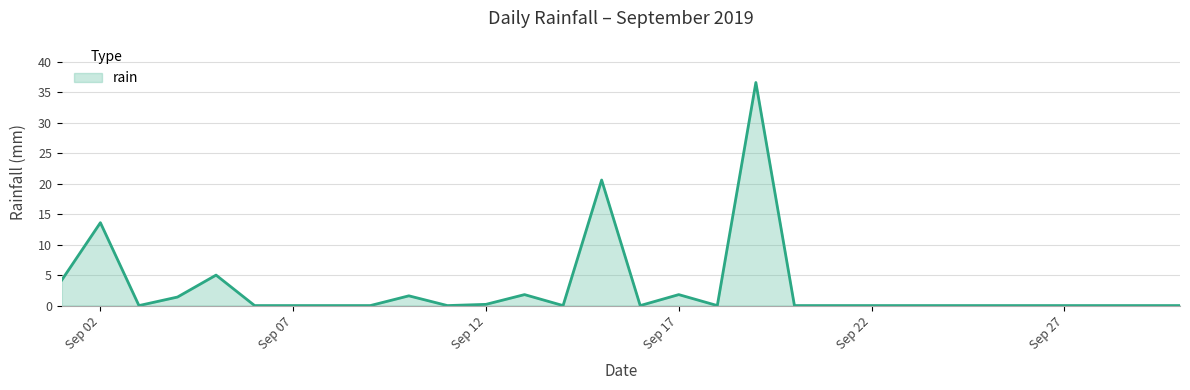

What is the greatest value displayed?

36.6